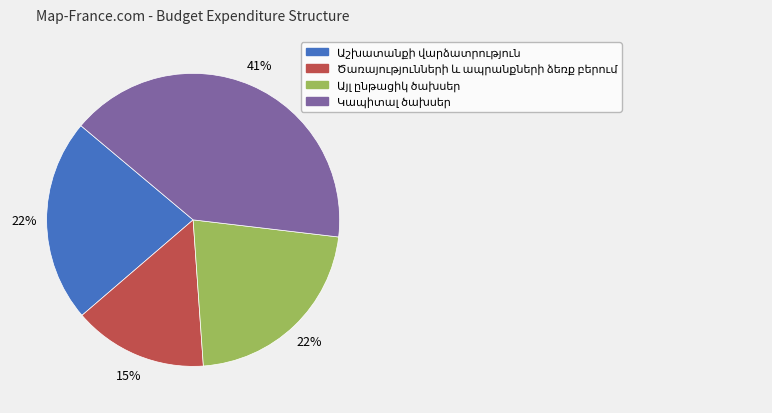

Is there a majority slice in this chart?

No